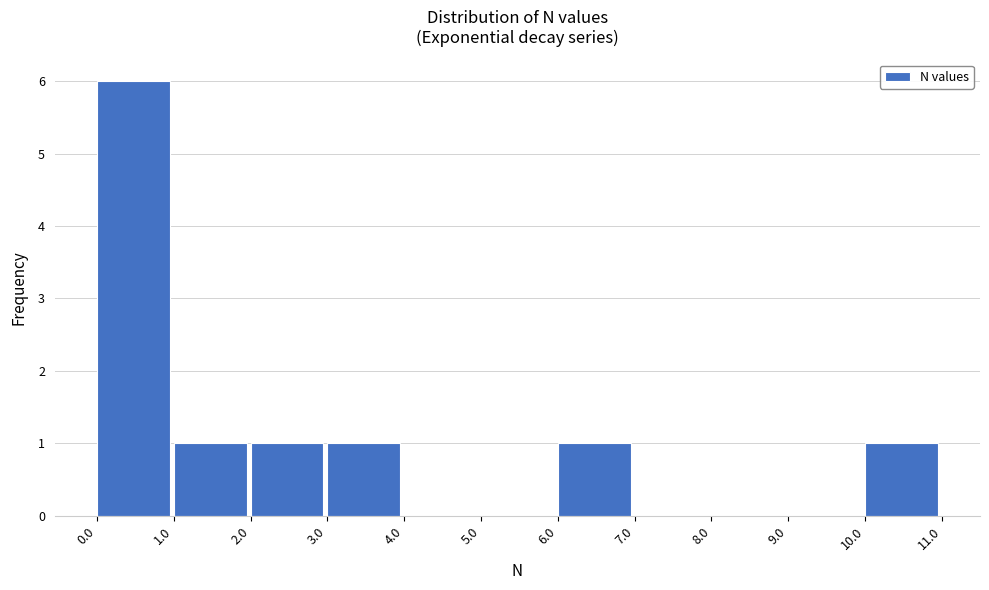

Reading left to right, transcribe this chart: for each bar, give the range it covers on the x-axis and its height. The values are not printed on the chart, so give them approximately, as read against the axis.

0.0 to 1.0: 6
1.0 to 2.0: 1
2.0 to 3.0: 1
3.0 to 4.0: 1
4.0 to 5.0: 0
5.0 to 6.0: 0
6.0 to 7.0: 1
7.0 to 8.0: 0
8.0 to 9.0: 0
9.0 to 10.0: 0
10.0 to 11.0: 1